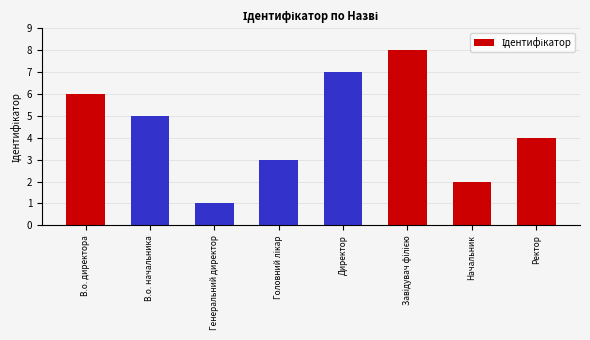

What is the change in value from Генеральний директор to Директор?

+6